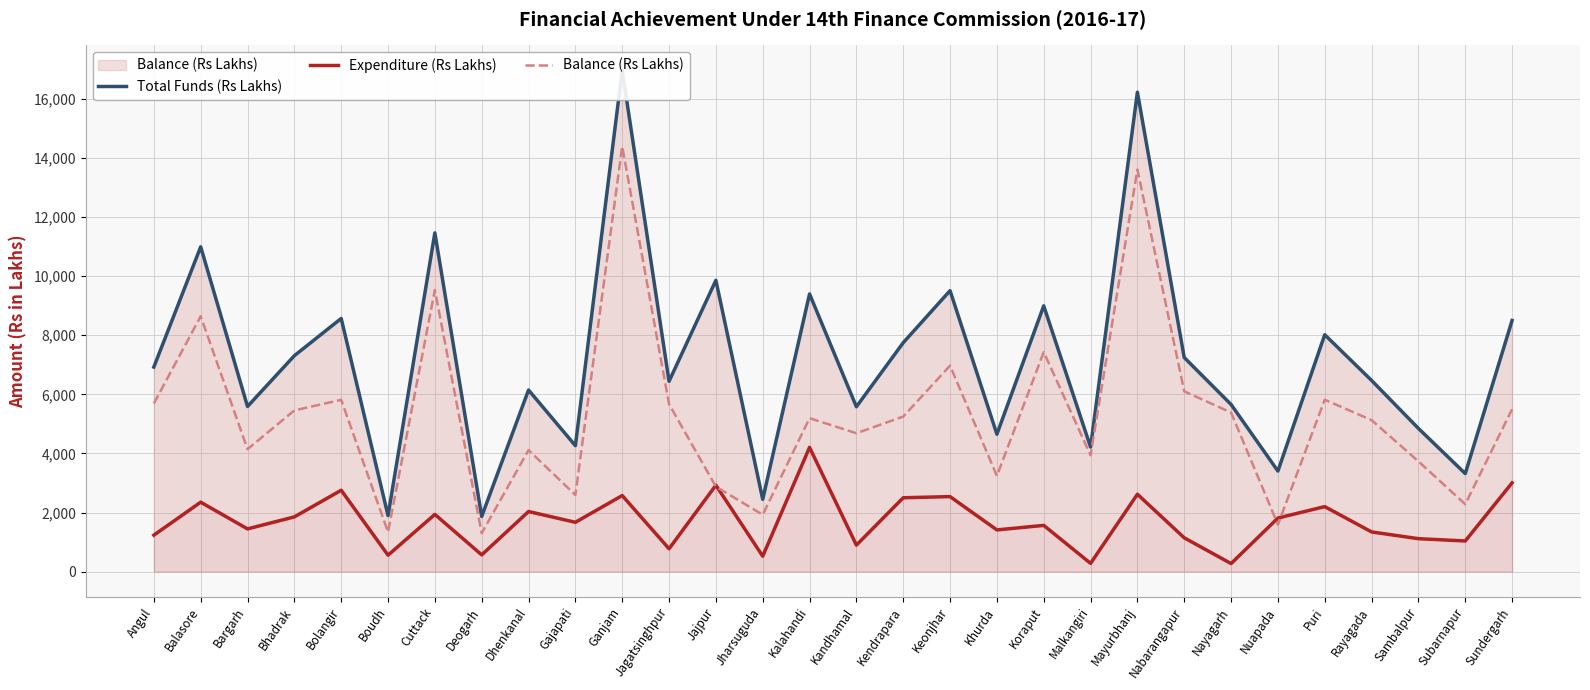

What is the sum of all Expenditure (Rs Lakhs) values?

51148.9